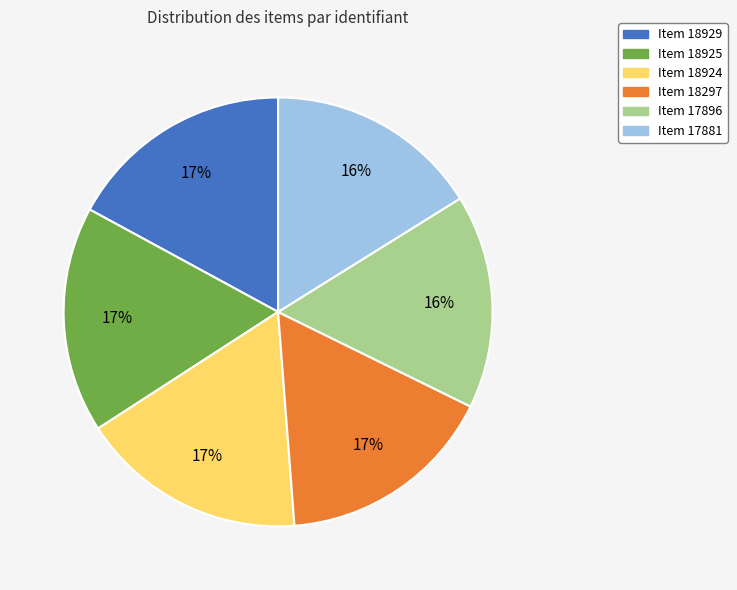

To the nearest percent, what percentage of the pie is Item 18297?

17%